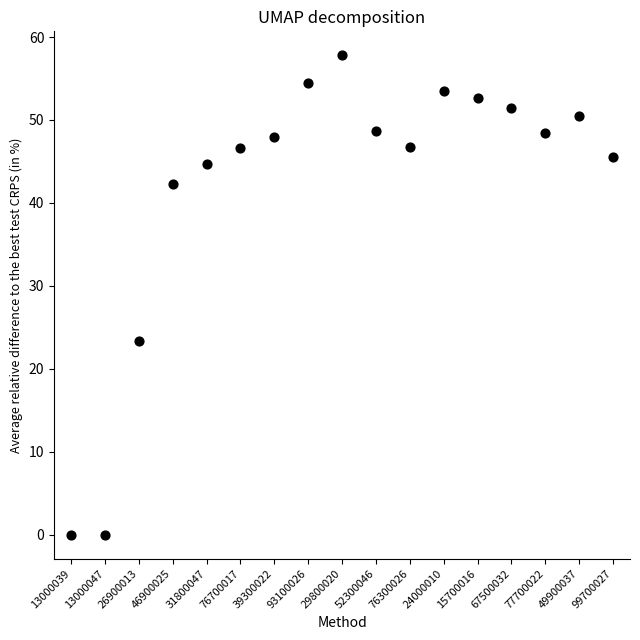

What Y value in the scatter plot is closest to 28?

23.3